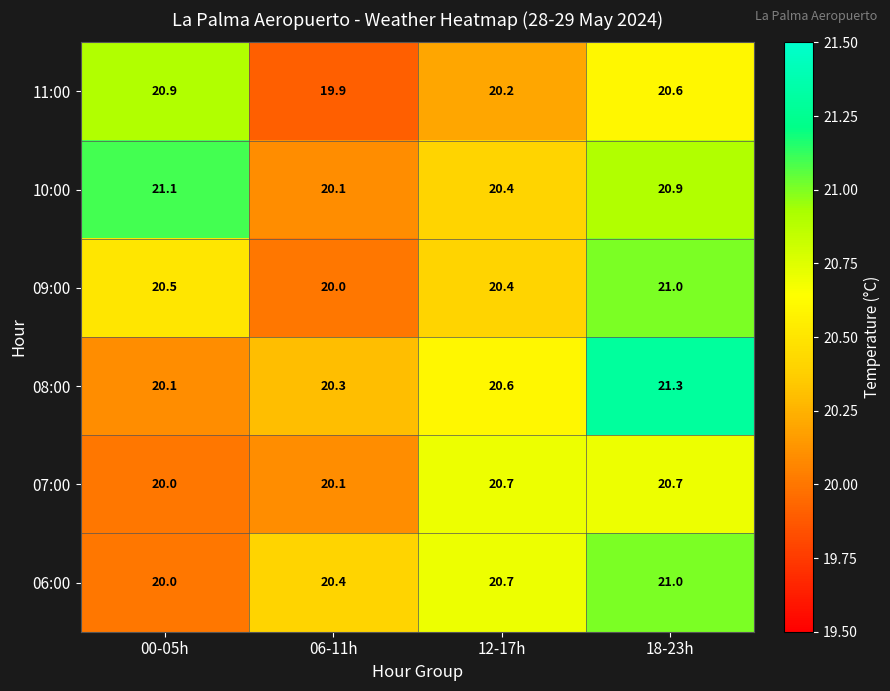

Which label corresponds to the largest value in the chart?

18-23h